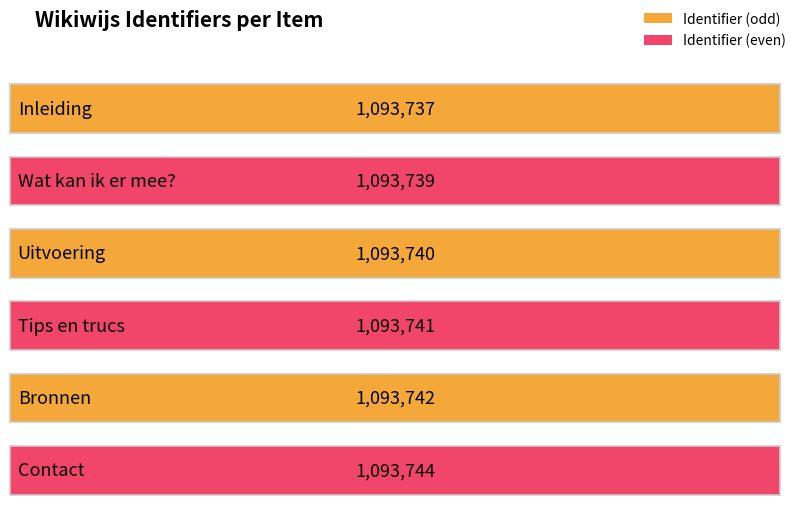

Rank the categories by value from highest to lowest.

Contact, Bronnen, Tips en trucs, Uitvoering, Wat kan ik er mee?, Inleiding